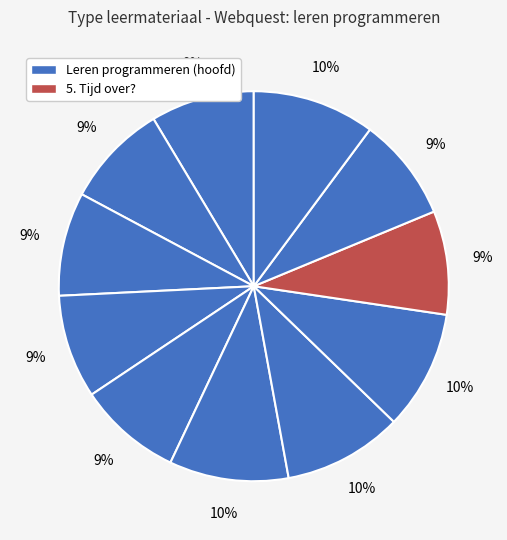

How many slices are in this pie chart?

11